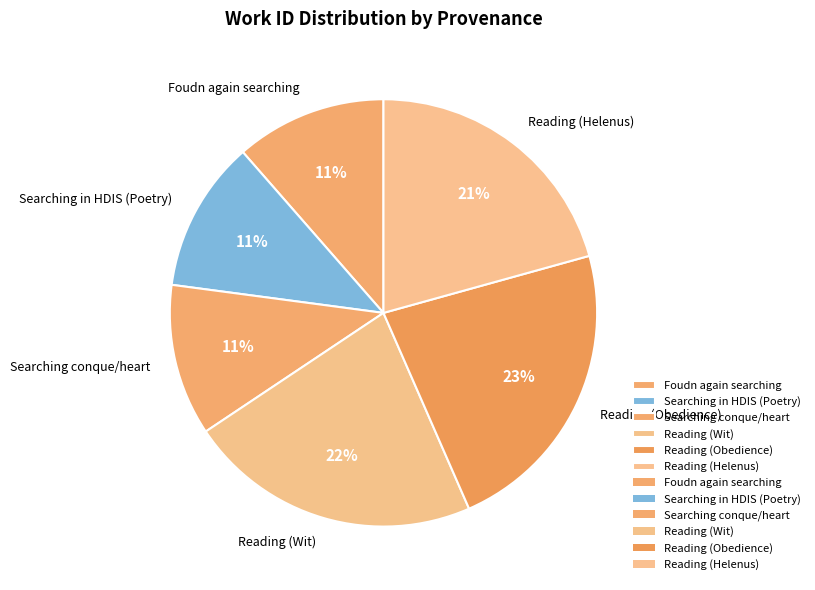

Does any single category account for the majority?

No